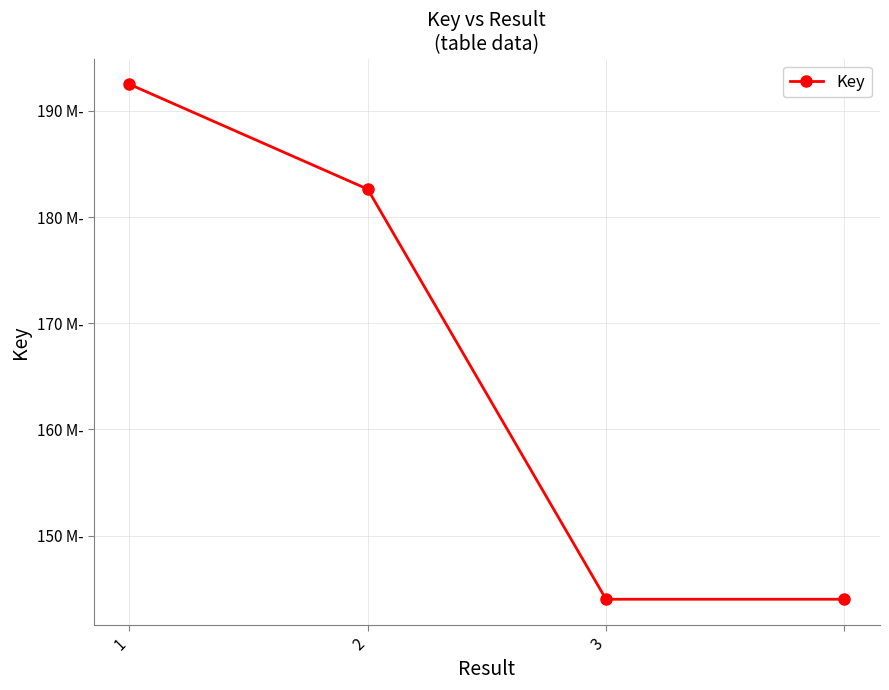

Count the values in the range 144016089 to 192495944.

4